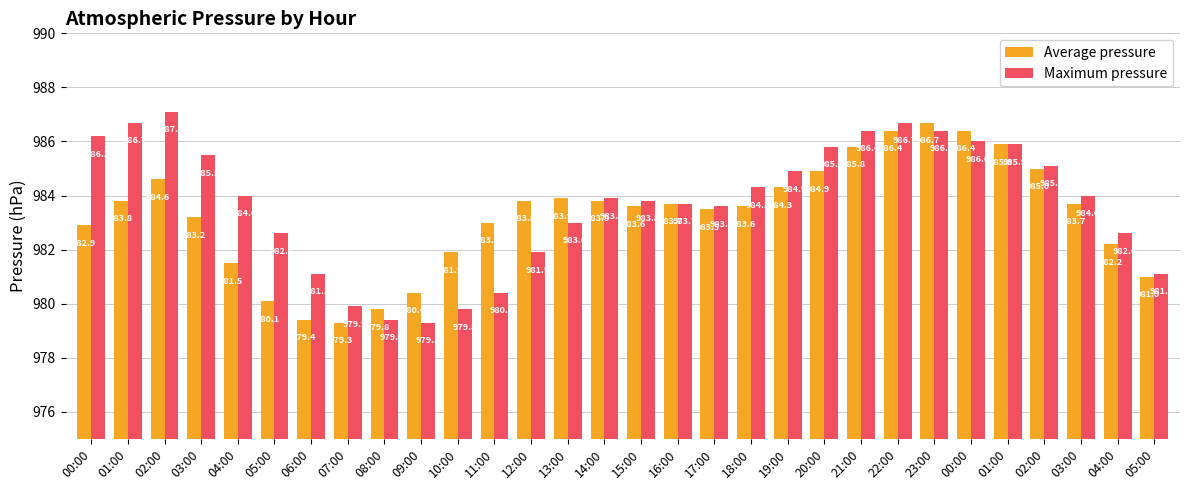

What is the minimum value for Average pressure?

979.3